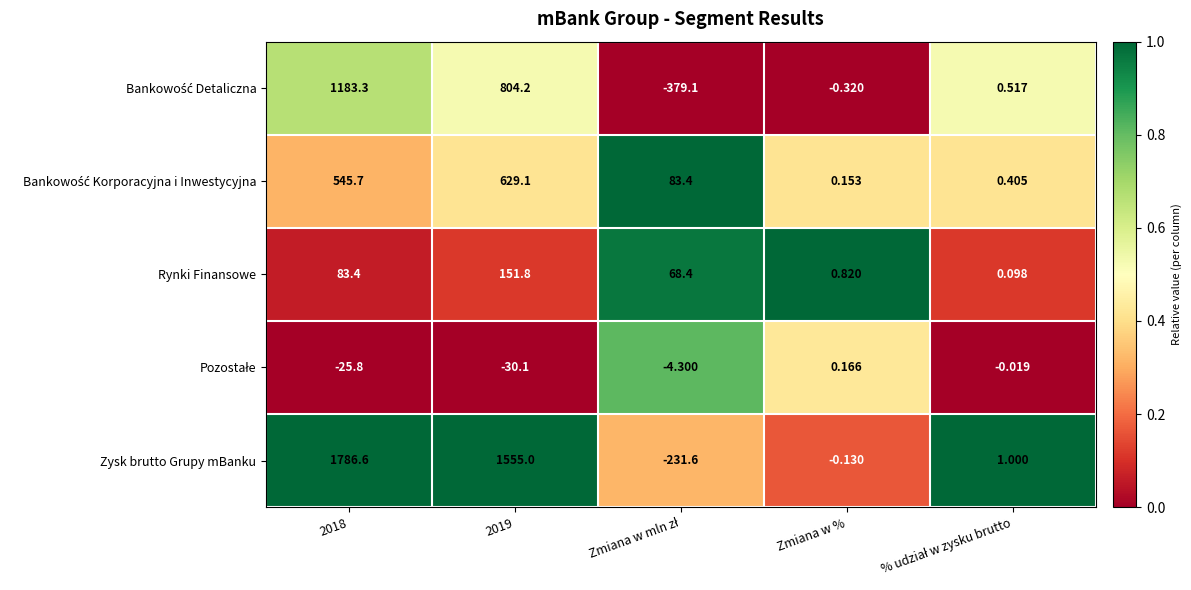

Which series has the largest total across all categories?

Zysk brutto Grupy mBanku